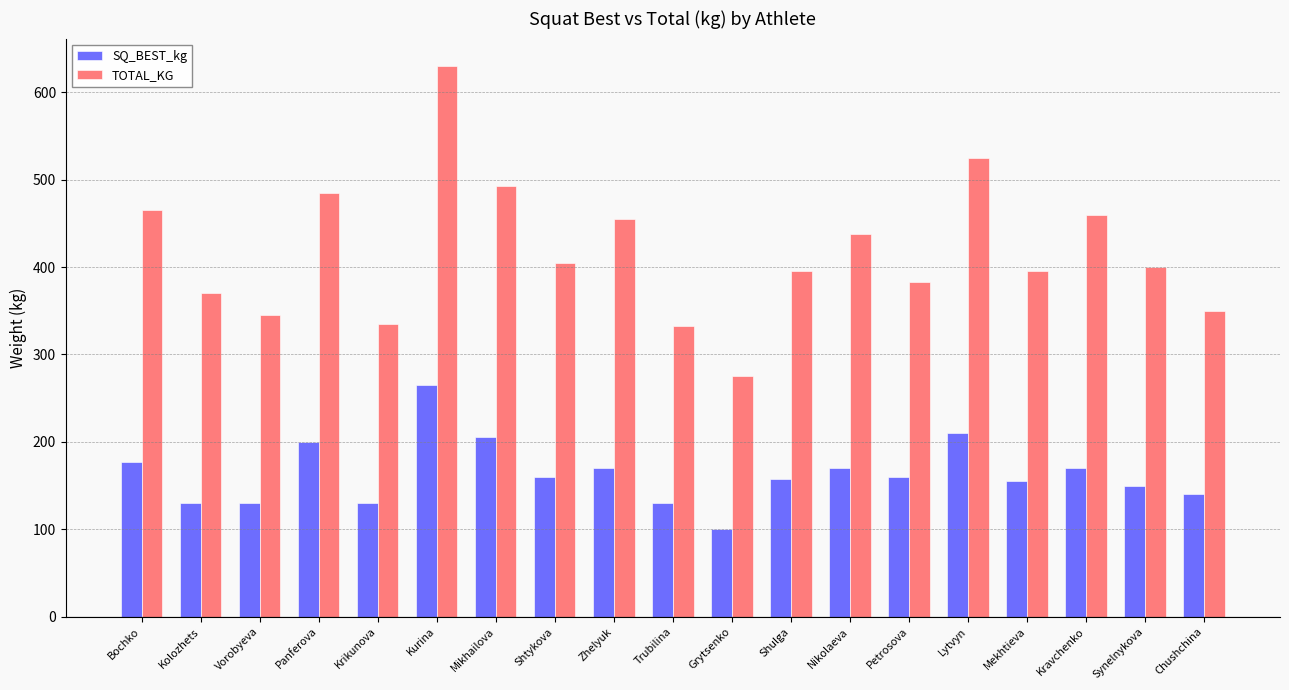

What are all the series names shown in the legend?

SQ_BEST_kg, TOTAL_KG